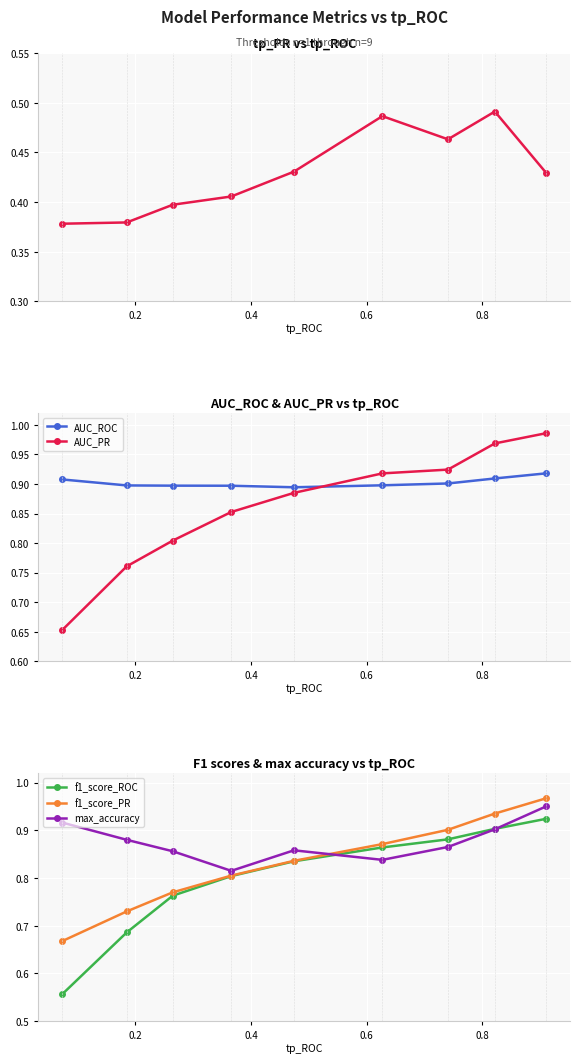

How many interior local valleys does the AUC_ROC series have?

1